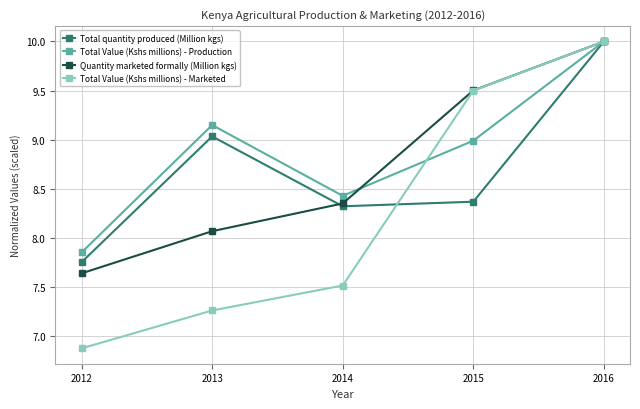

True or false: Total Value (Kshs millions) - Marketed has a value of 4.4 at 2016.

False